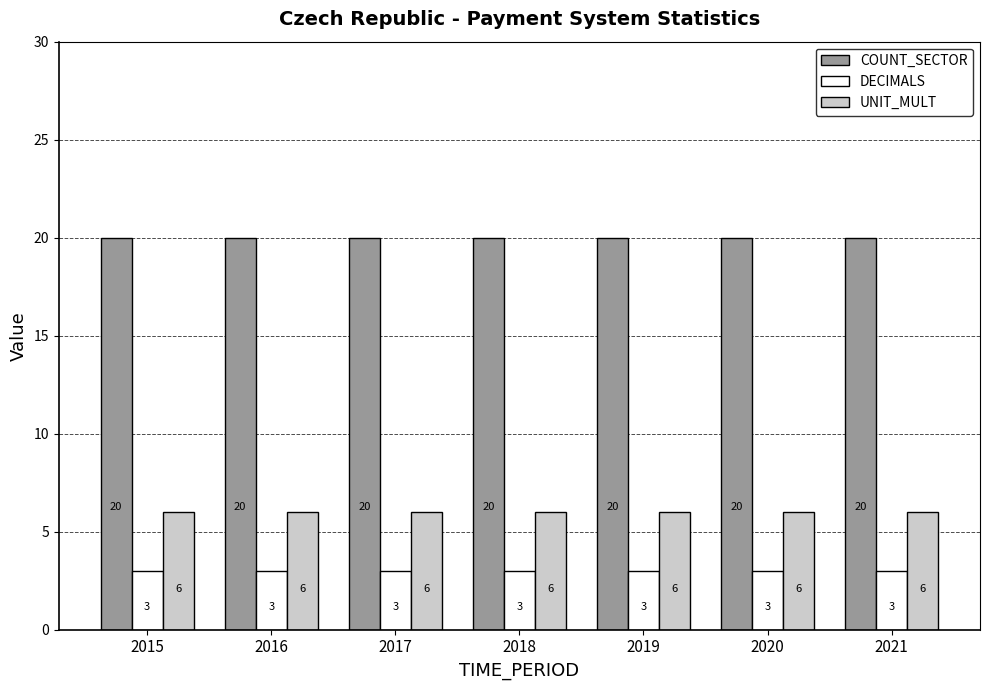

What is the greatest value displayed?

20